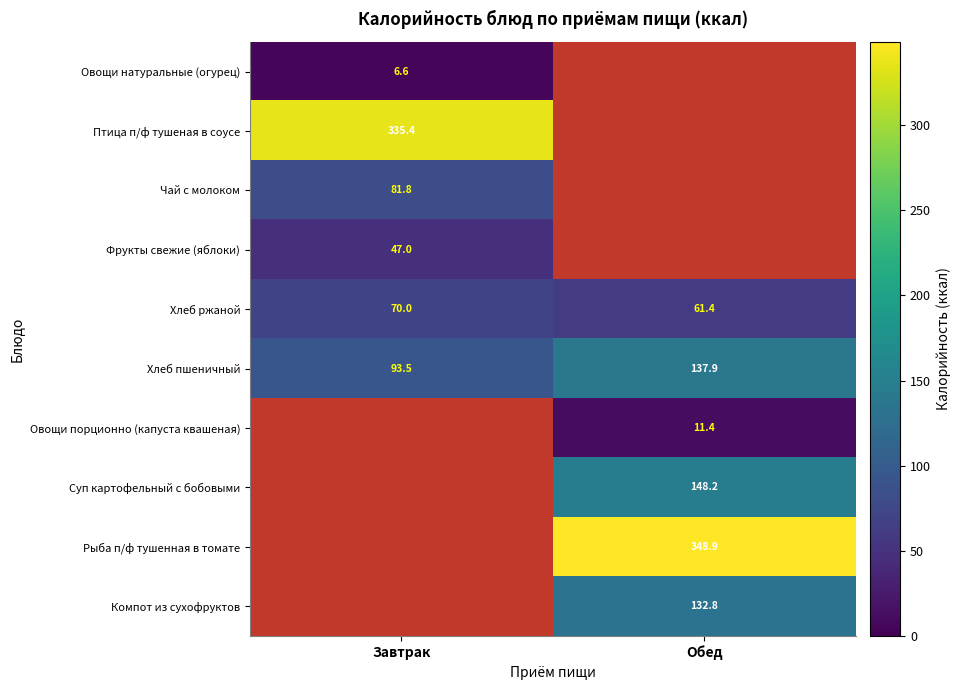

The Хлеб ржаной series shows 70.0 at Завтрак. True or false?

True